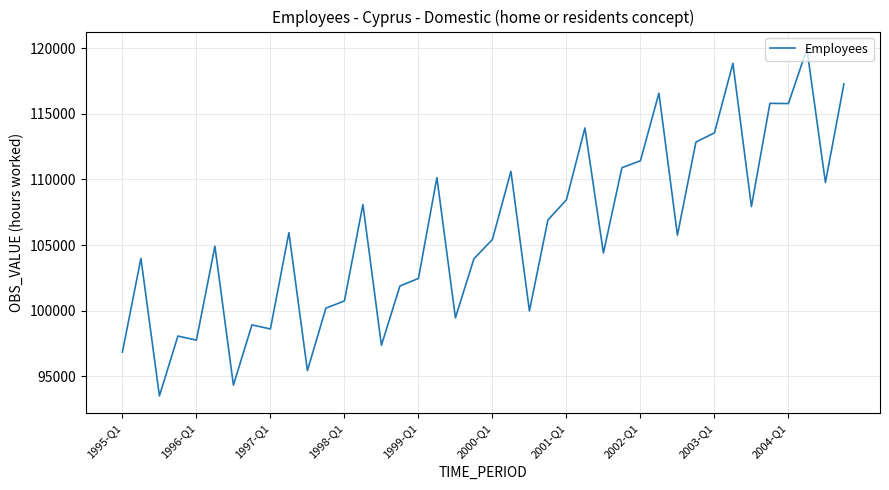

What is the difference between the maximum and minimum values?

26449.8